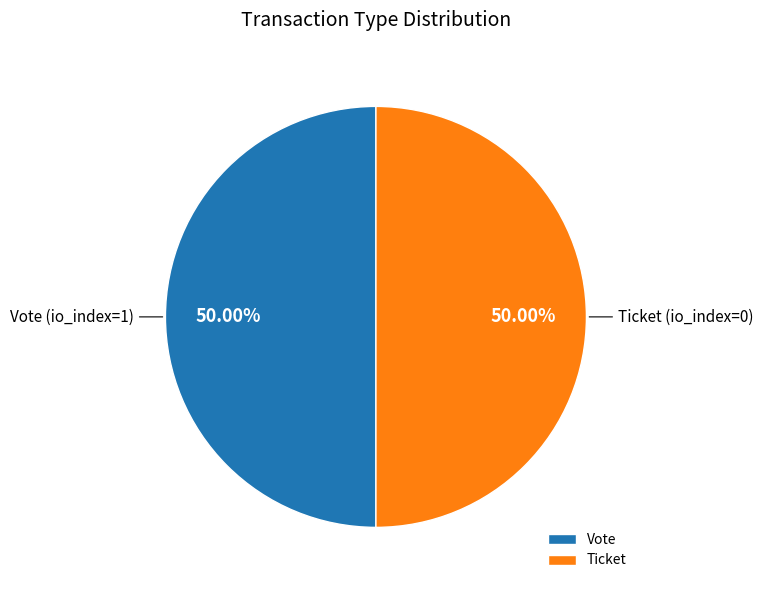

How many slices are in this pie chart?

2